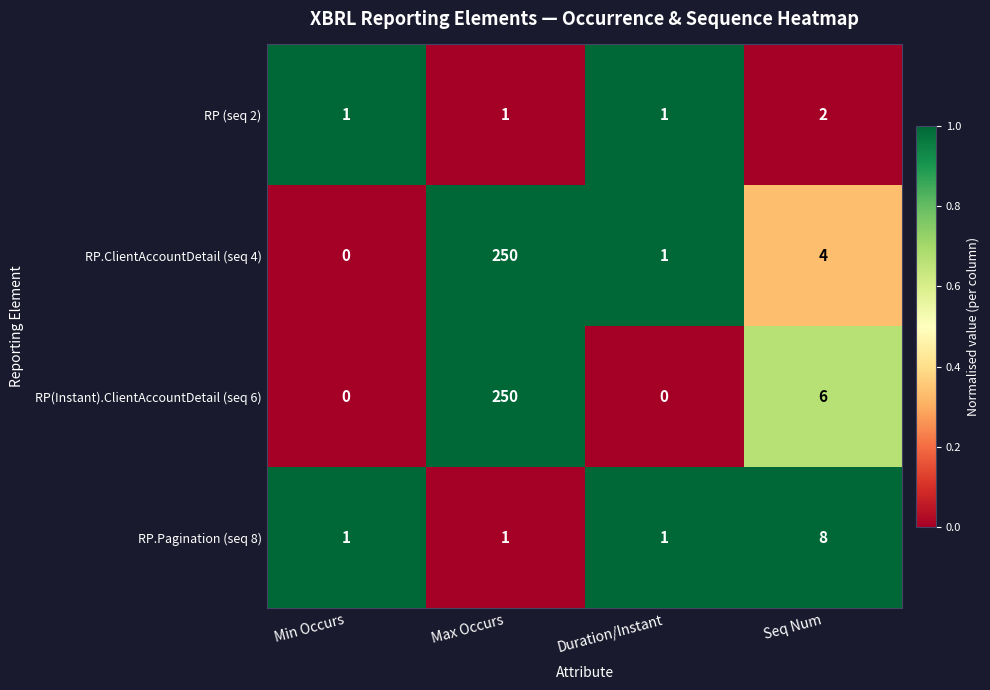

True or false: RP (seq 2) has a value of 1 at Seq Num.

False